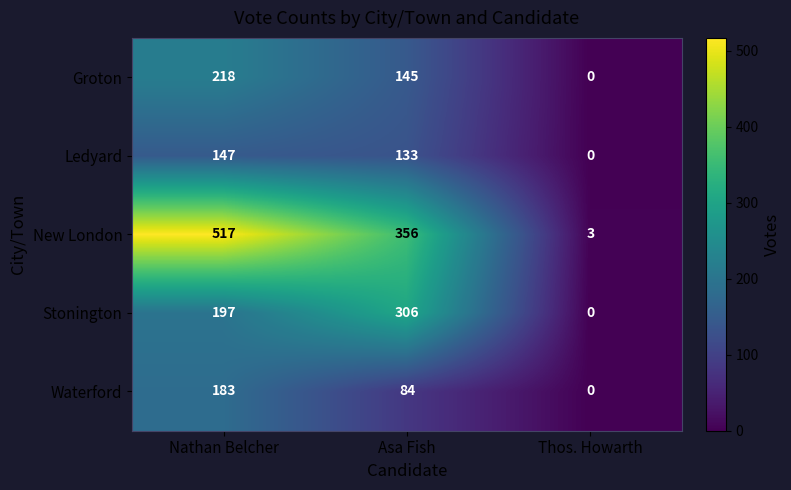

Read the New London value at Thos. Howarth.

3